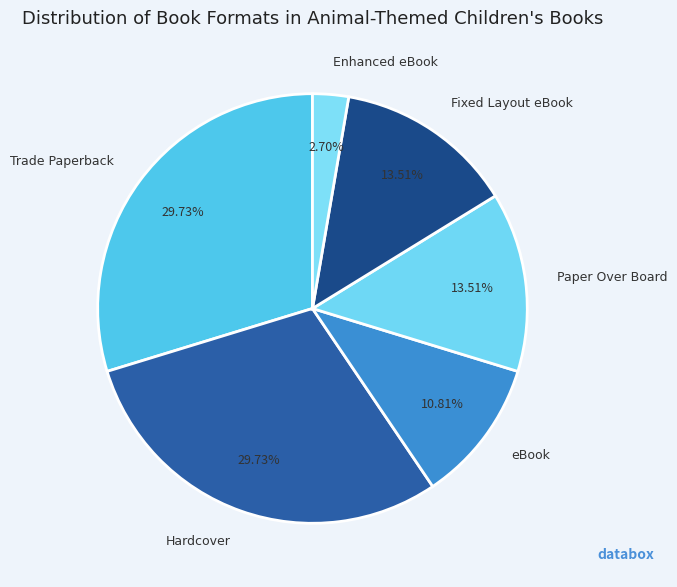

The Enhanced eBook slice represents 1% of the pie. True or false?

False